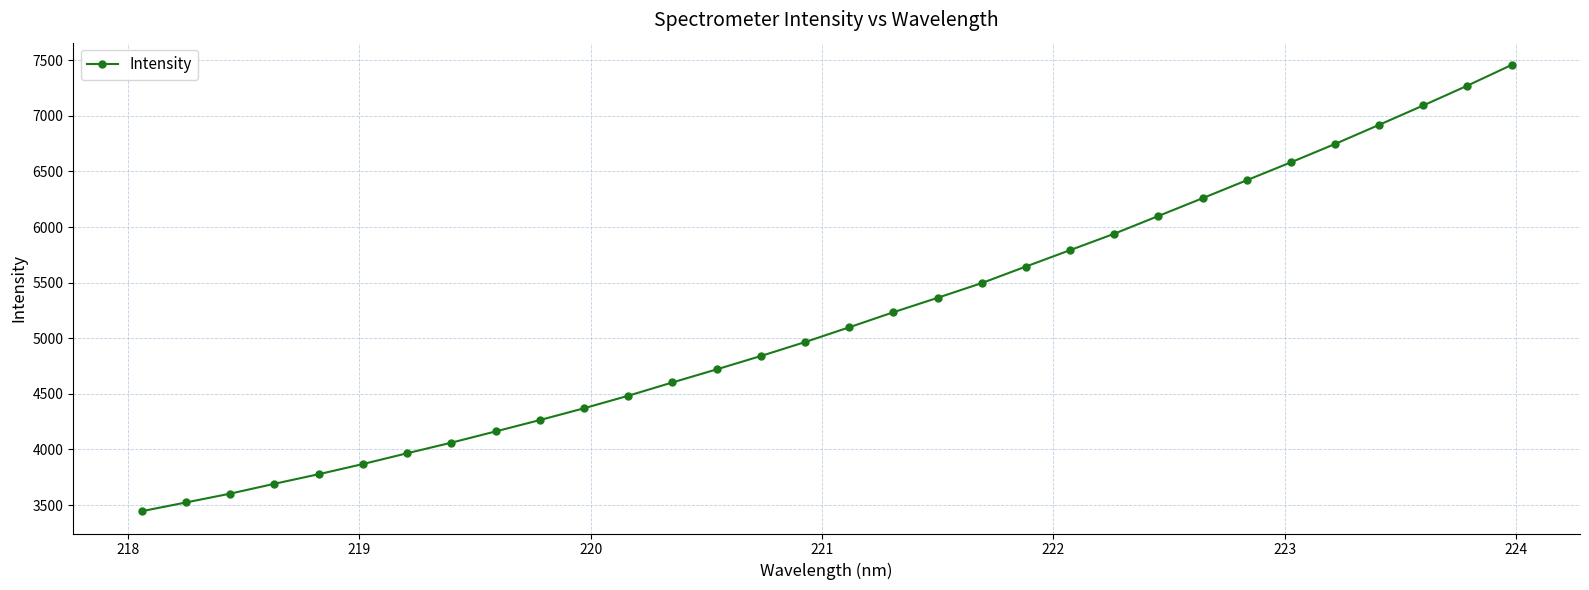

What is the value of the 15th point from the left?

4839.8